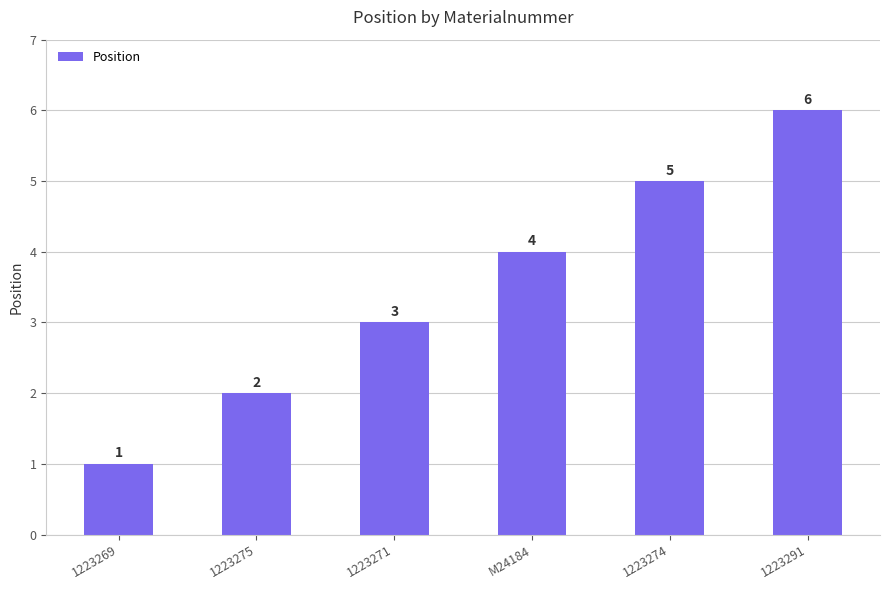

What is the value of the 5th bar from the left?

5